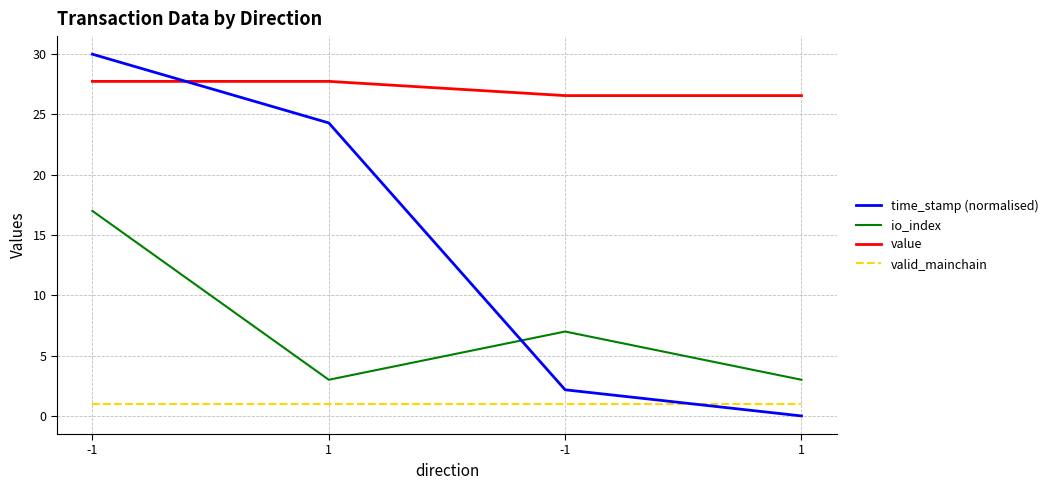

What is the average value of the time_stamp (normalised) series?

14.1